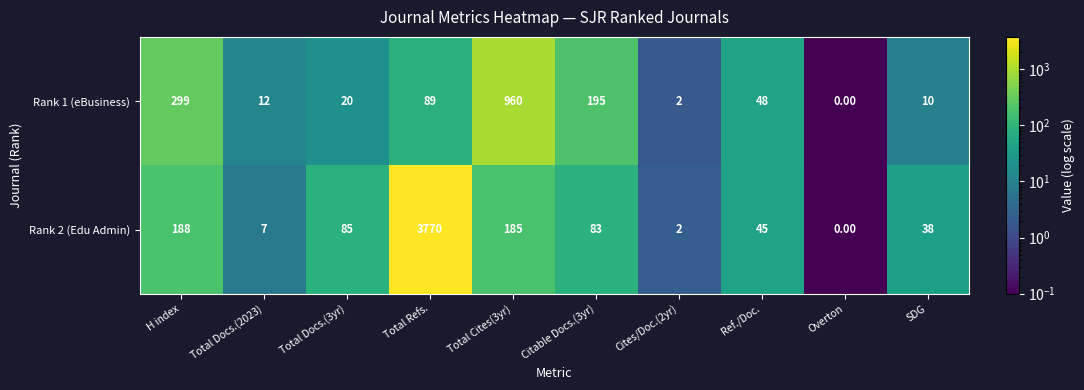

Which category has the highest value across all series?

Total Refs.